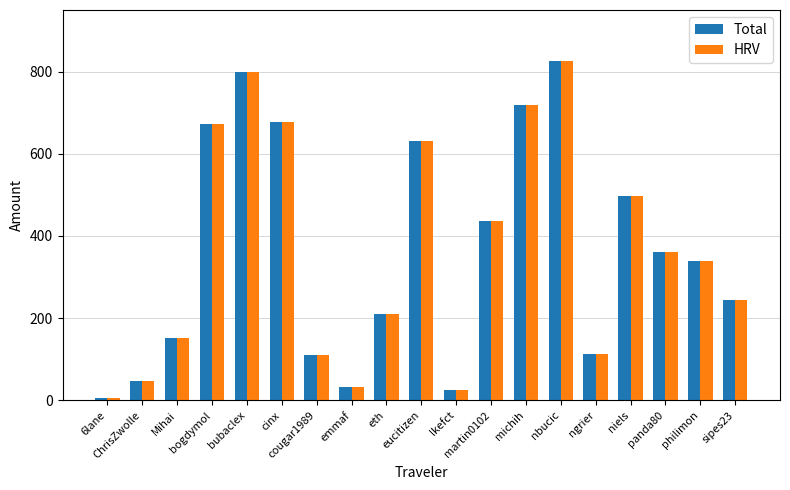

At how many categories does at least one series exceed 305?

10